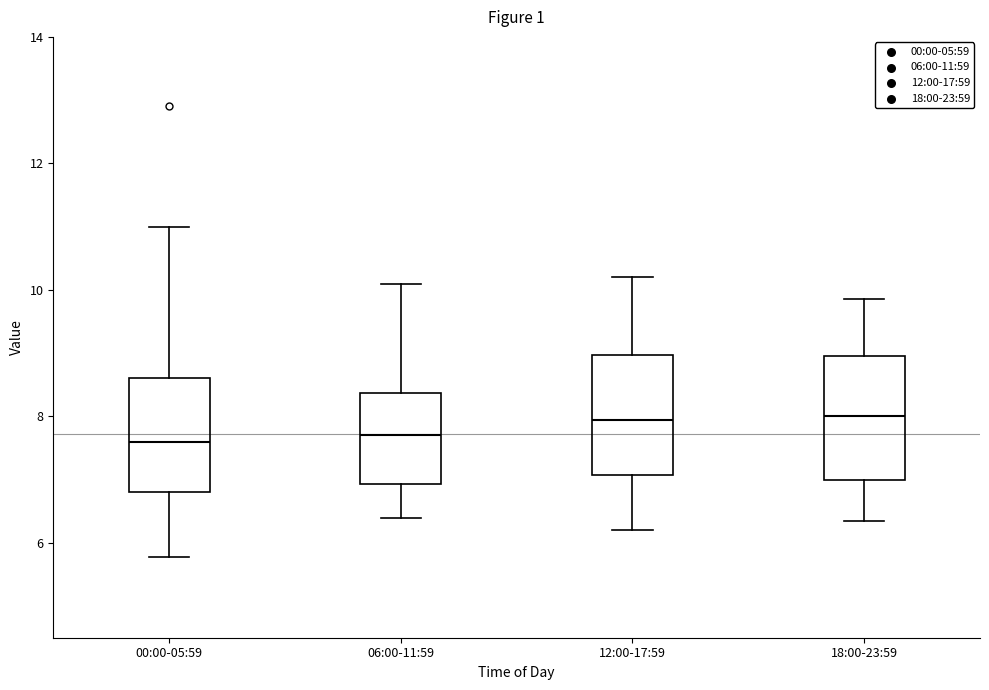

Reading left to right, transcribe this box plot: for each box, give where its median line is, the range the box spans, and where its two whiskers end, as read against the y-axis. The values are not printed on the chart, so give them approximately, as read against the axis.

00:00-05:59: median 7.6, box 6.8 to 8.6, whiskers 5.8 to 11.0
06:00-11:59: median 7.8, box 7.0 to 8.4, whiskers 6.4 to 10.2
12:00-17:59: median 8.0, box 7.0 to 9.0, whiskers 6.2 to 10.2
18:00-23:59: median 8.0, box 7.0 to 9.0, whiskers 6.4 to 9.8